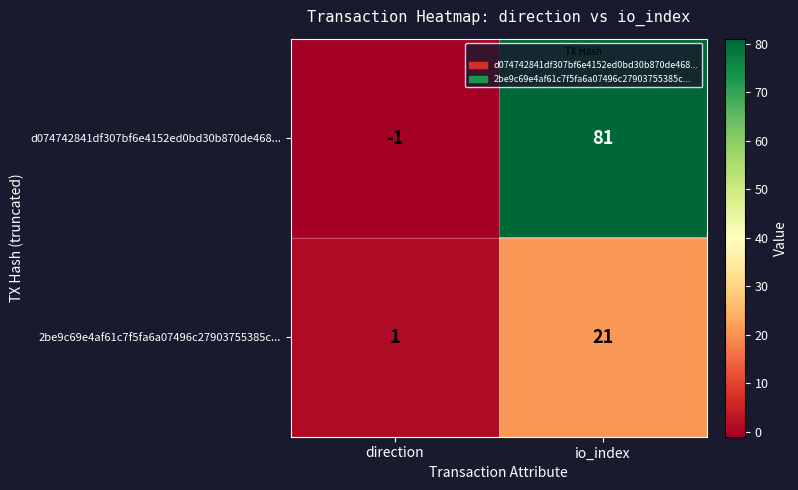

Is it true that d074742841df307bf6e4152ed0bd30b870de468... equals -1 at direction?

True